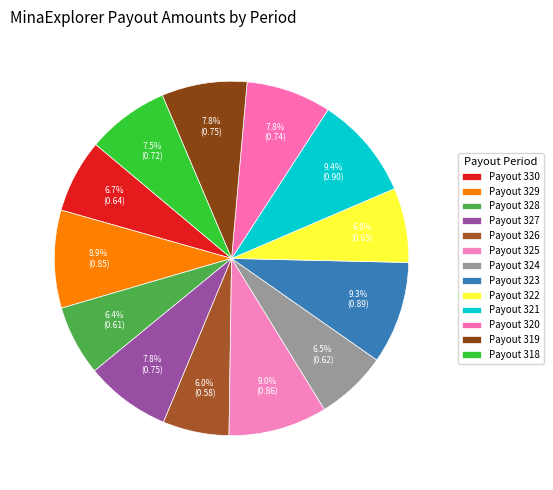

Which category has the smallest portion of the pie?

Payout 326